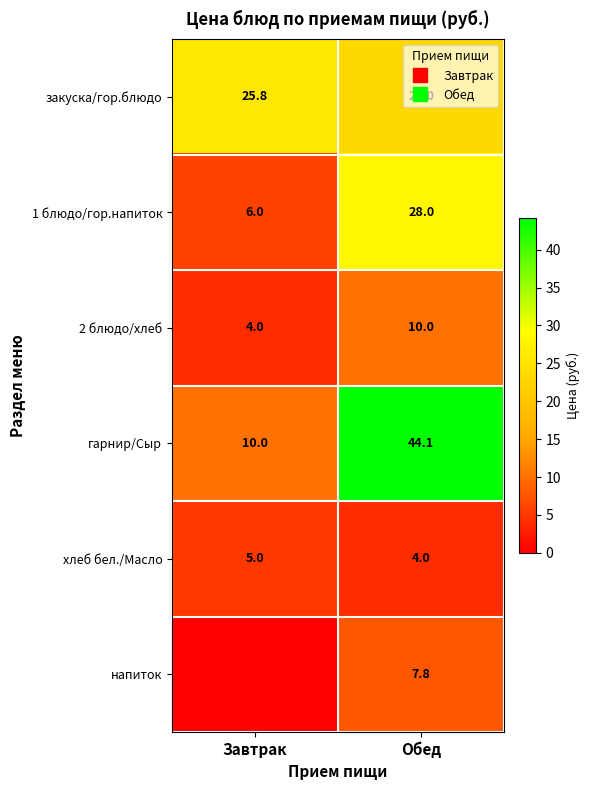

At which label does напиток first exceed 7?

Обед